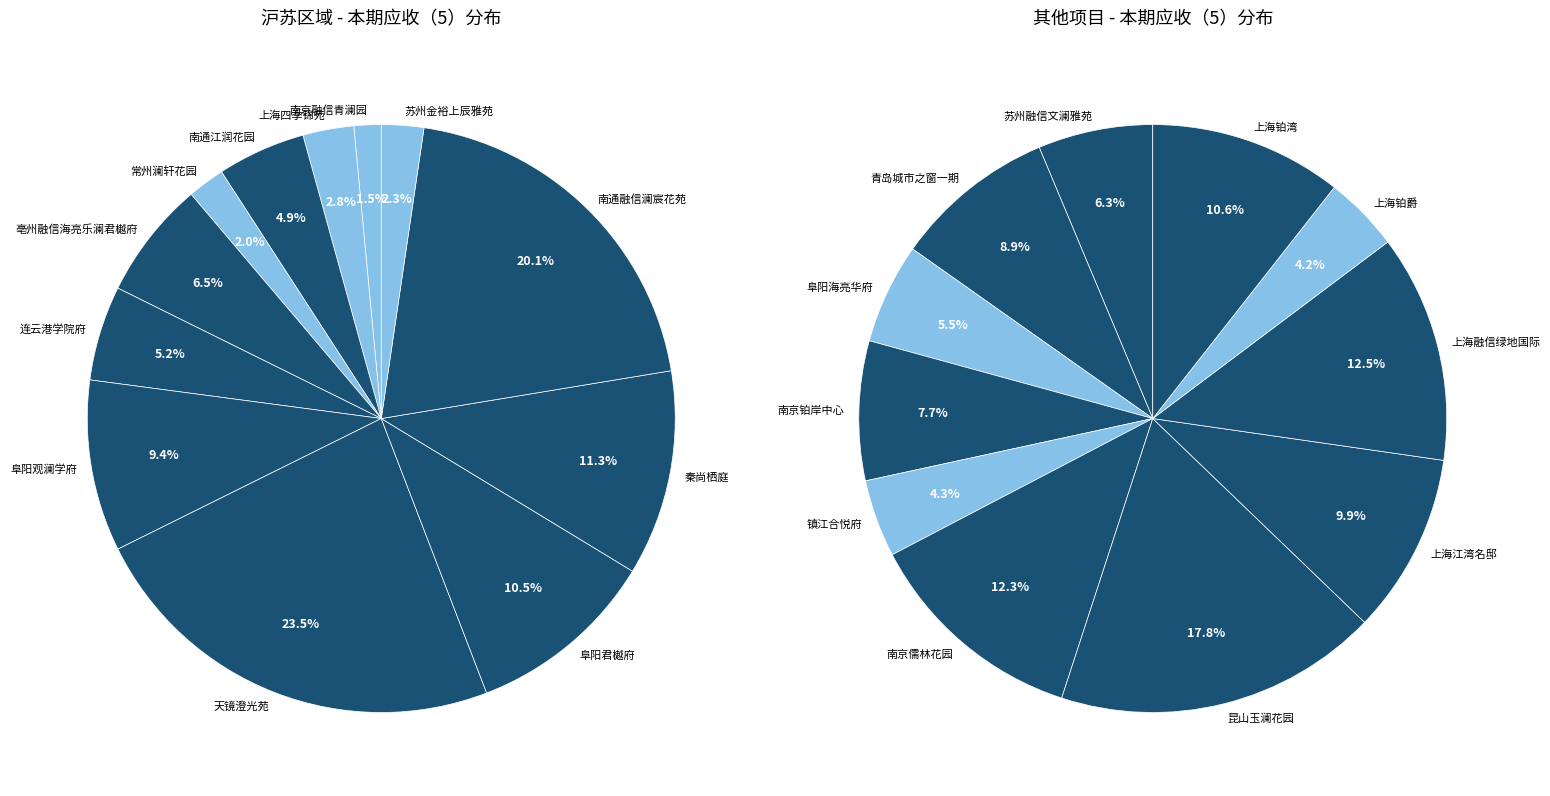

Count the number of slices in the pie.

12